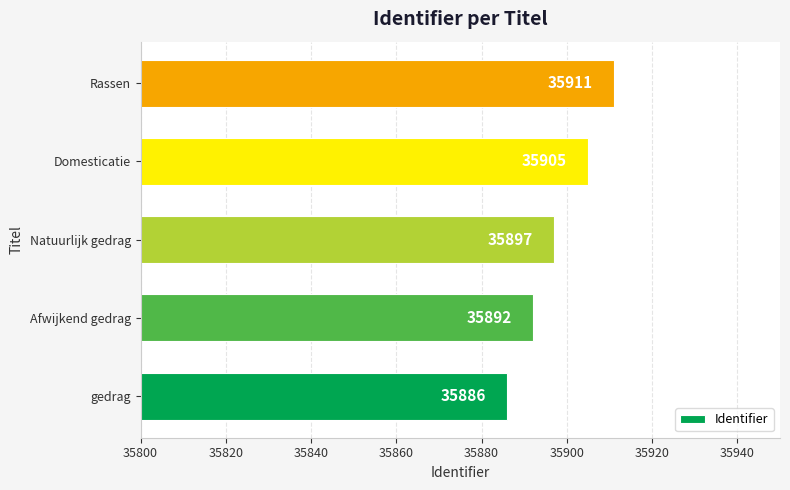

Reading top to bottom, list all the values displayed in this chart.

Rassen=35911	Domesticatie=35905	Natuurlijk gedrag=35897	Afwijkend gedrag=35892	gedrag=35886